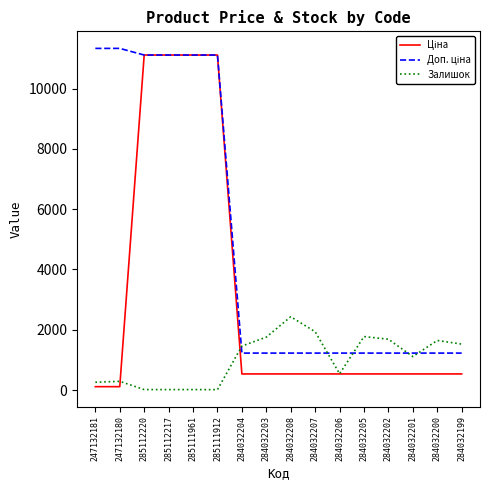

Between 284032204 and 284032202, which series saw the biggest shift?

Залишок